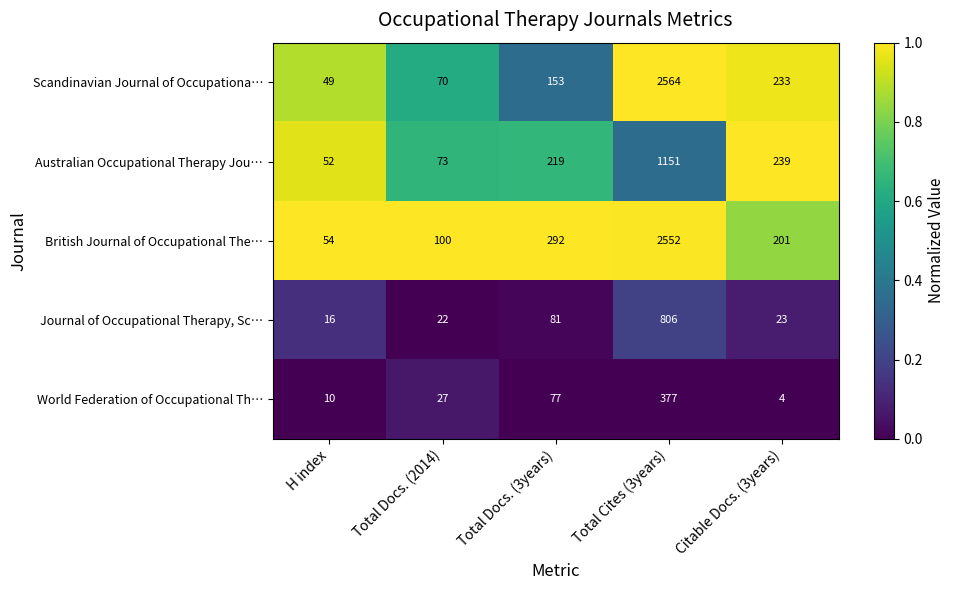

At Total Docs. (2014), list the series in order from largest to smallest.

British Journal of Occupational The…, Australian Occupational Therapy Jou…, Scandinavian Journal of Occupationa…, World Federation of Occupational Th…, Journal of Occupational Therapy, Sc…